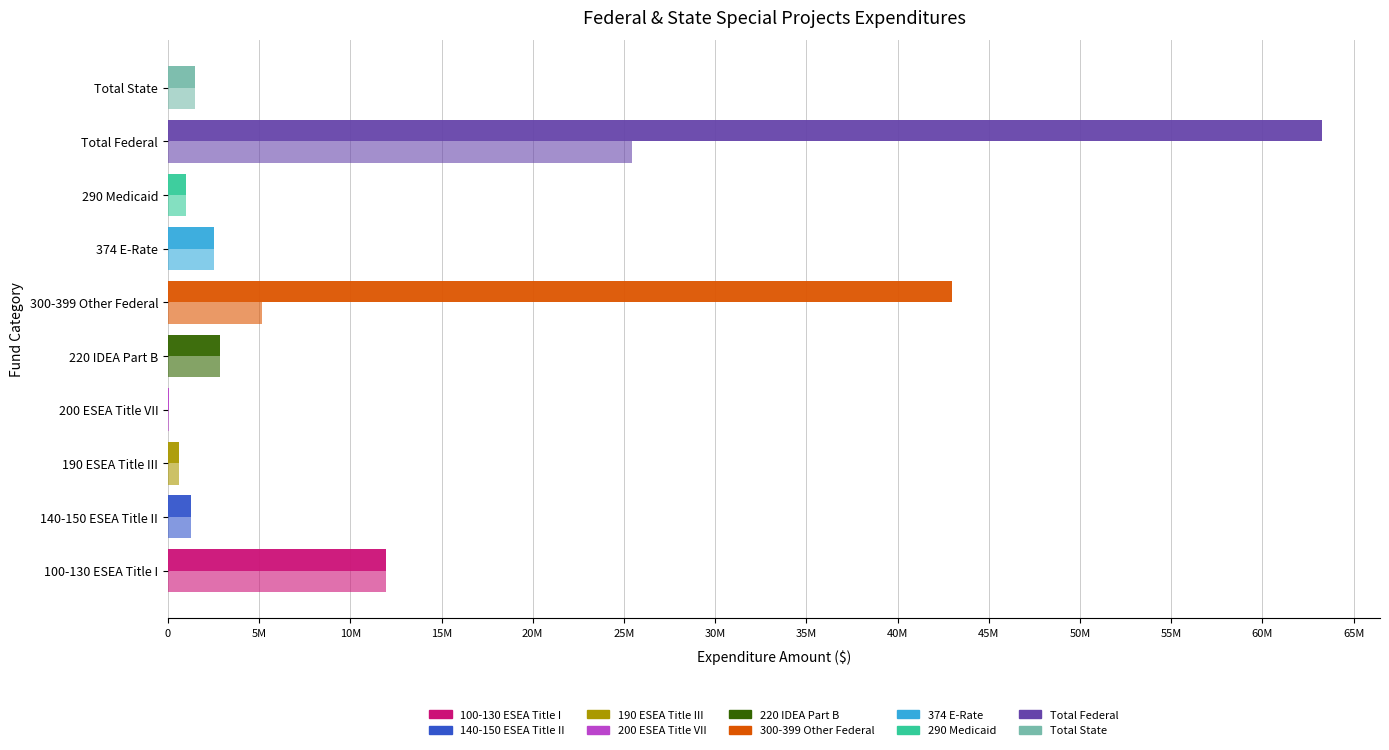

Is it true that Prior FY equals 1608605 at 30M?

False